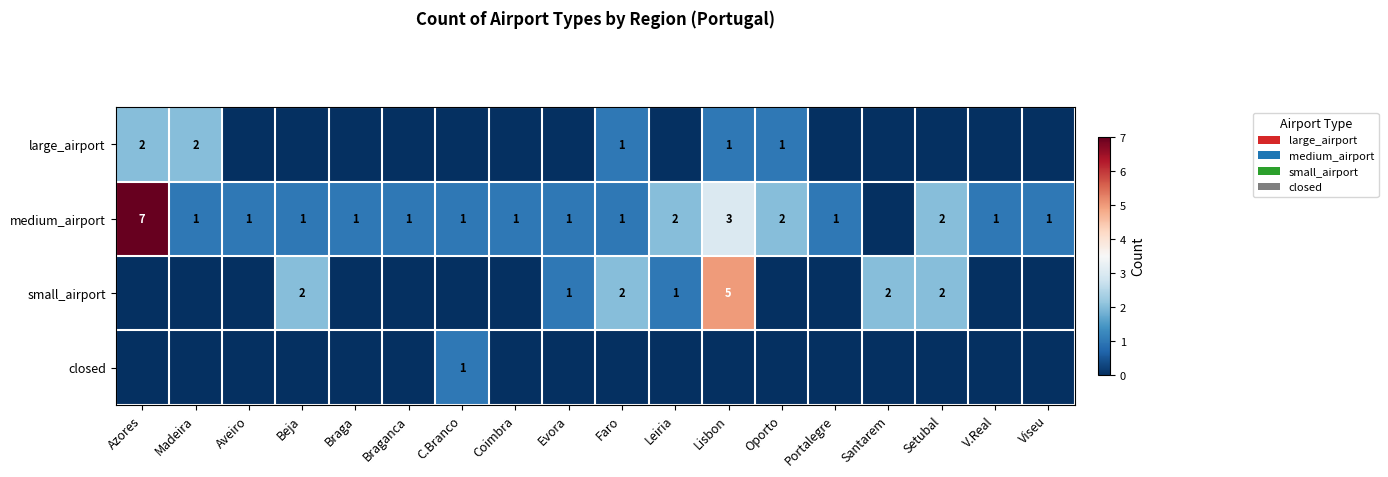

At which category is the sum across all series the highest?

Azores